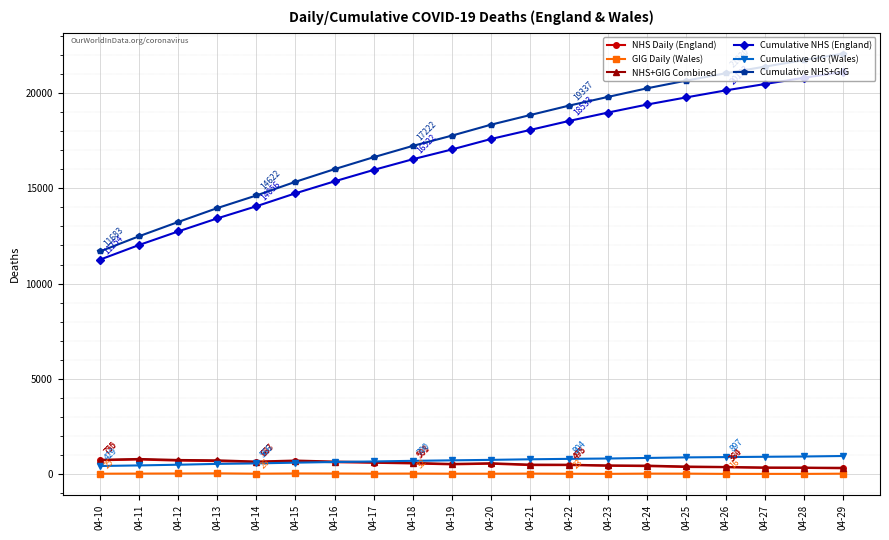

What is the highest value of the NHS+GIG Combined series?

800